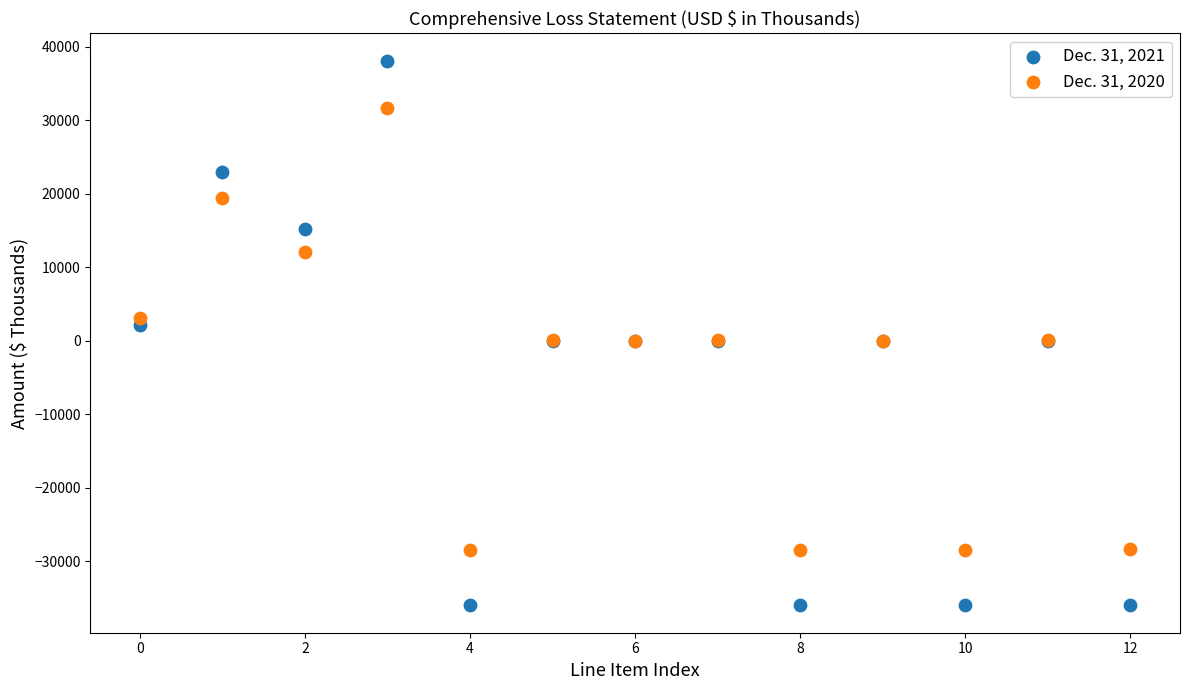

What are all the series names shown in the legend?

Dec. 31, 2021, Dec. 31, 2020